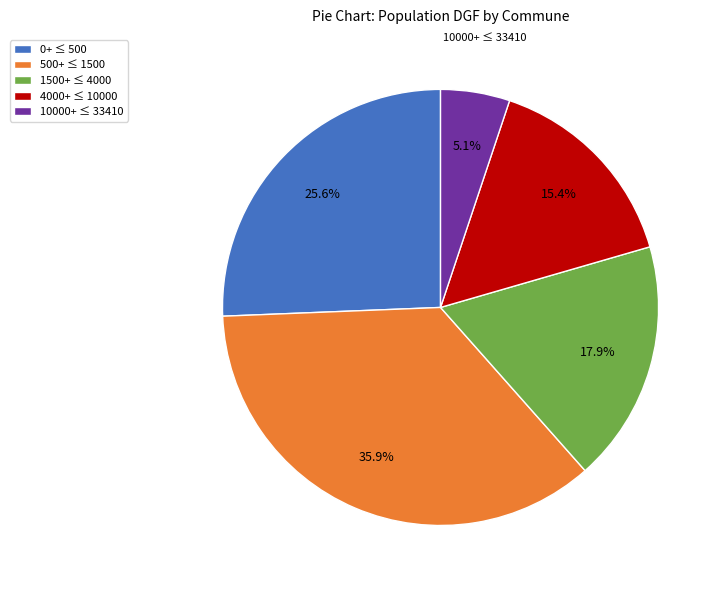

What portion of the pie excludes 1500+ ≤ 4000?

82.1%